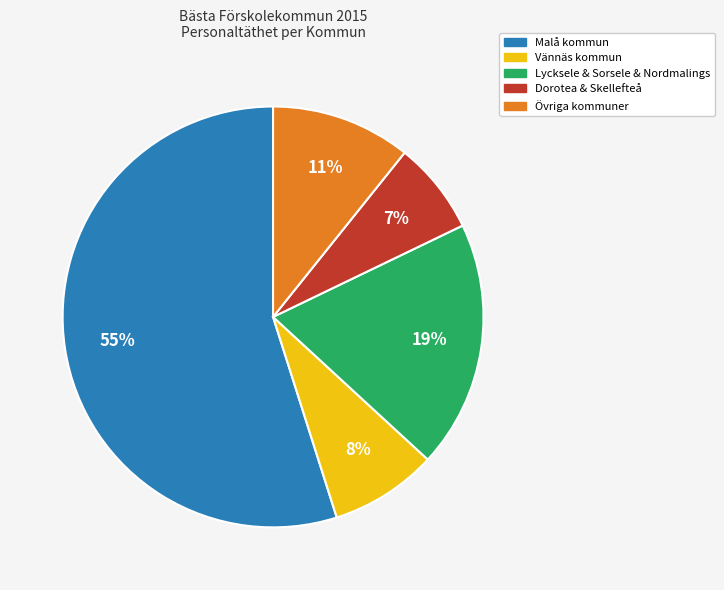

To the nearest percent, what is the average slice percentage?

20%